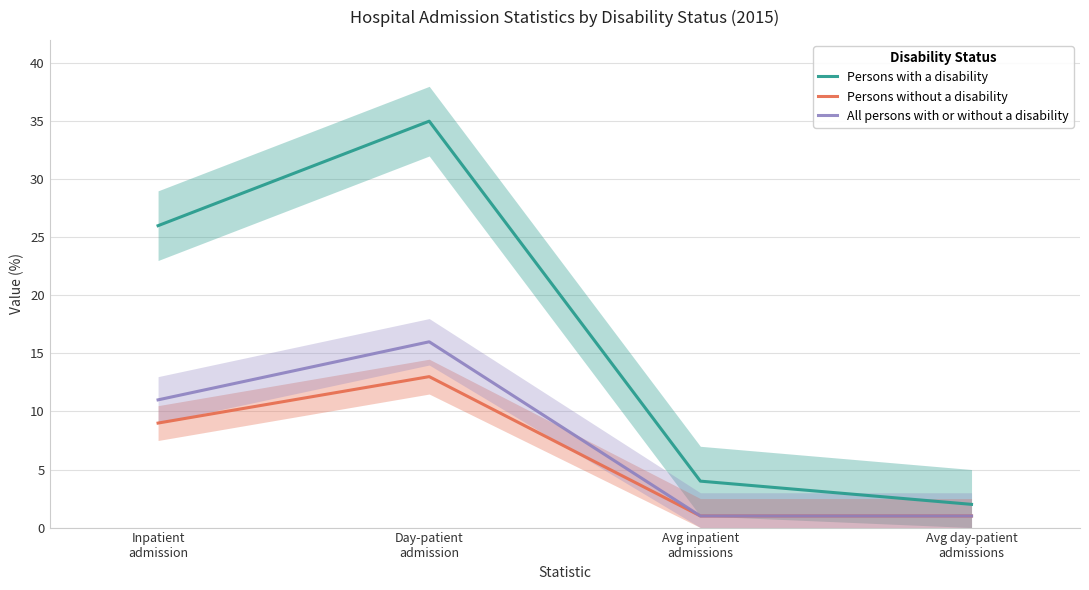

True or false: Persons with a disability and Persons without a disability intersect in this chart.

False